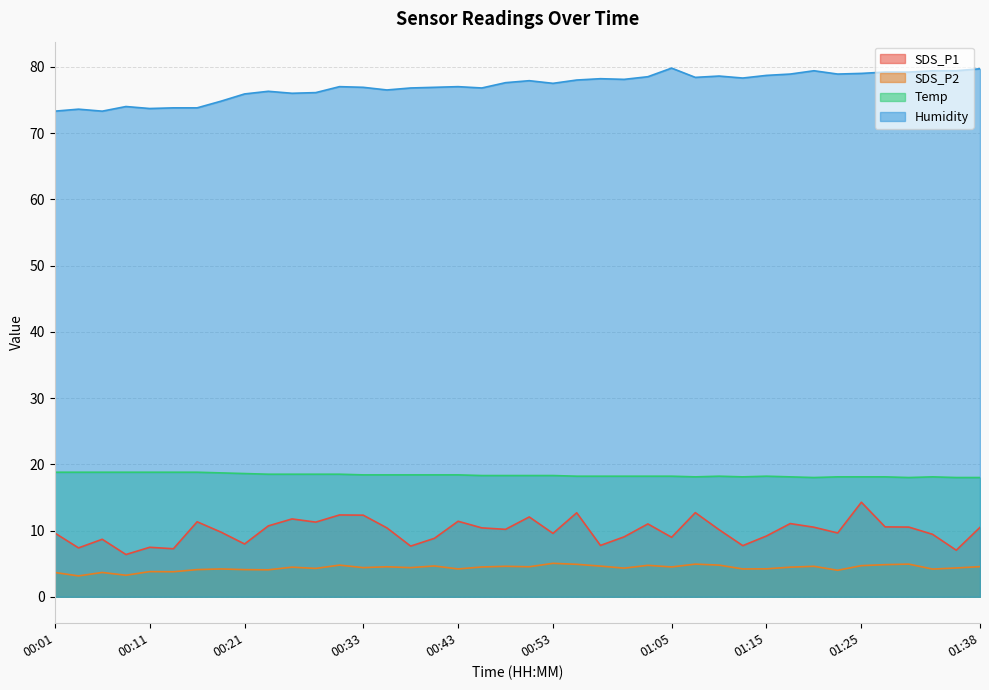

How many data points in SDS_P2 are less than 4?

6